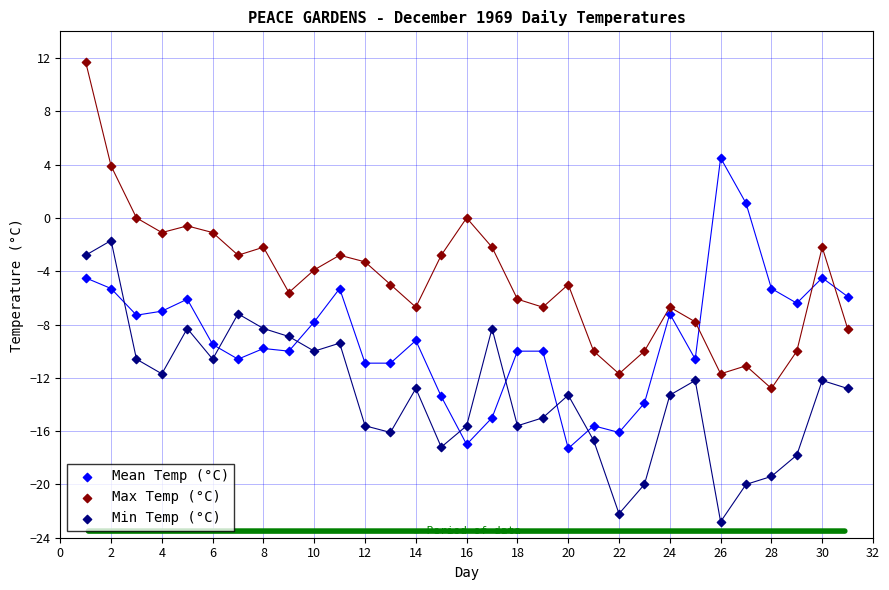

Which series reaches the maximum Y coordinate?

Max Temp (°C)